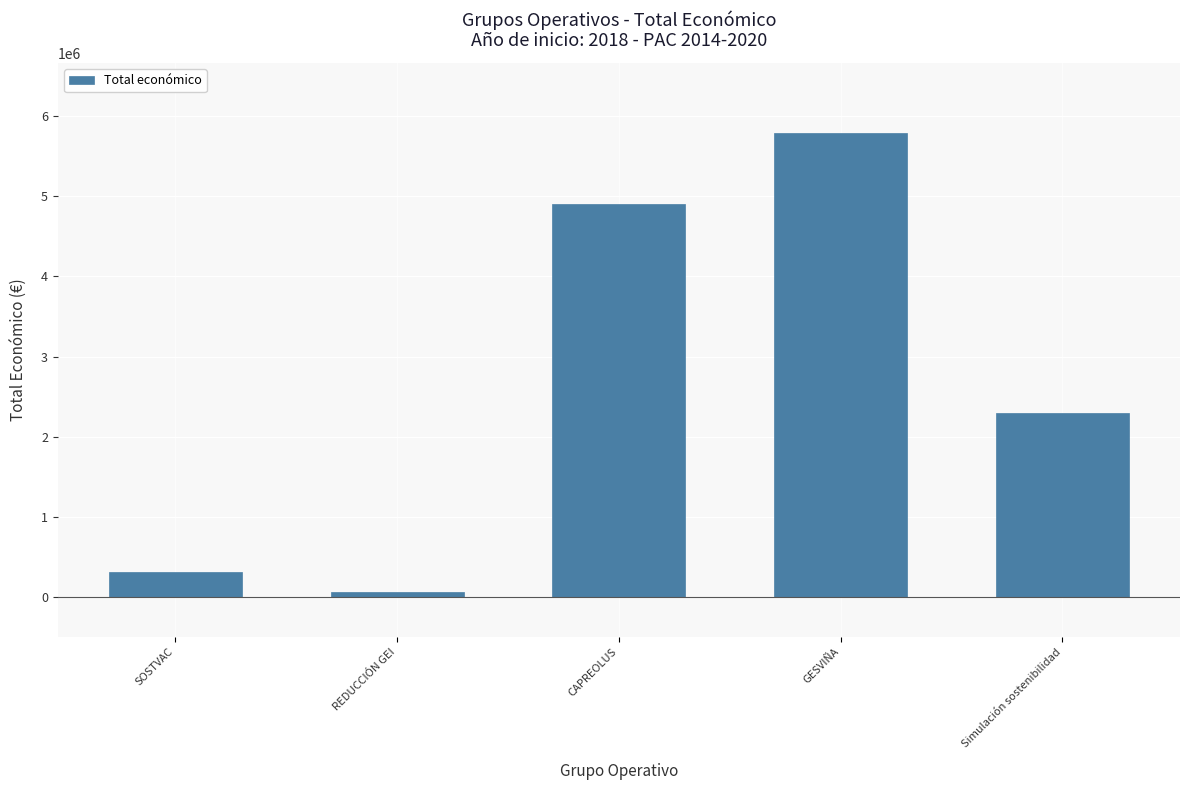

Which category has the highest value across all series?

GESVIÑA